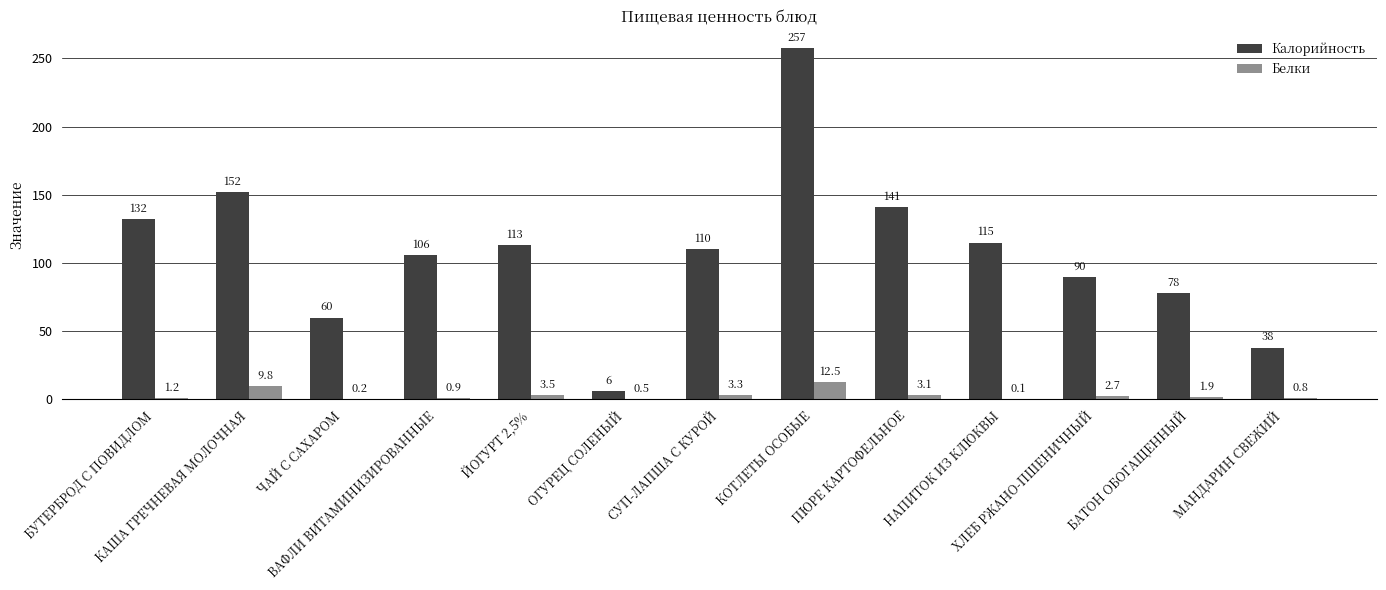

What is the greatest value displayed?

257.4